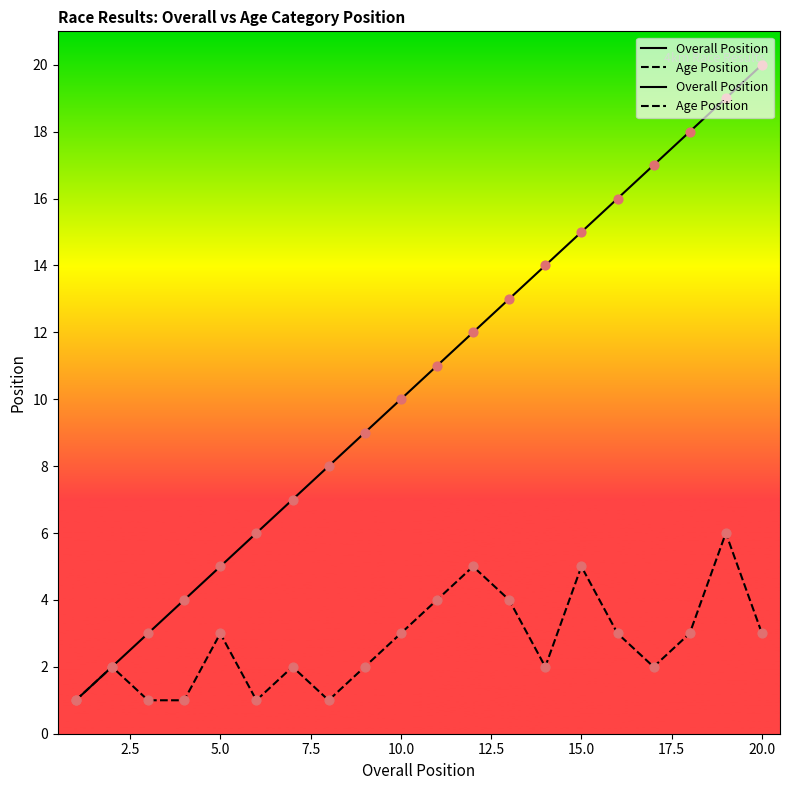

Is the value of Age Position at 15 greater than the value of Overall Position at 20.0?

No